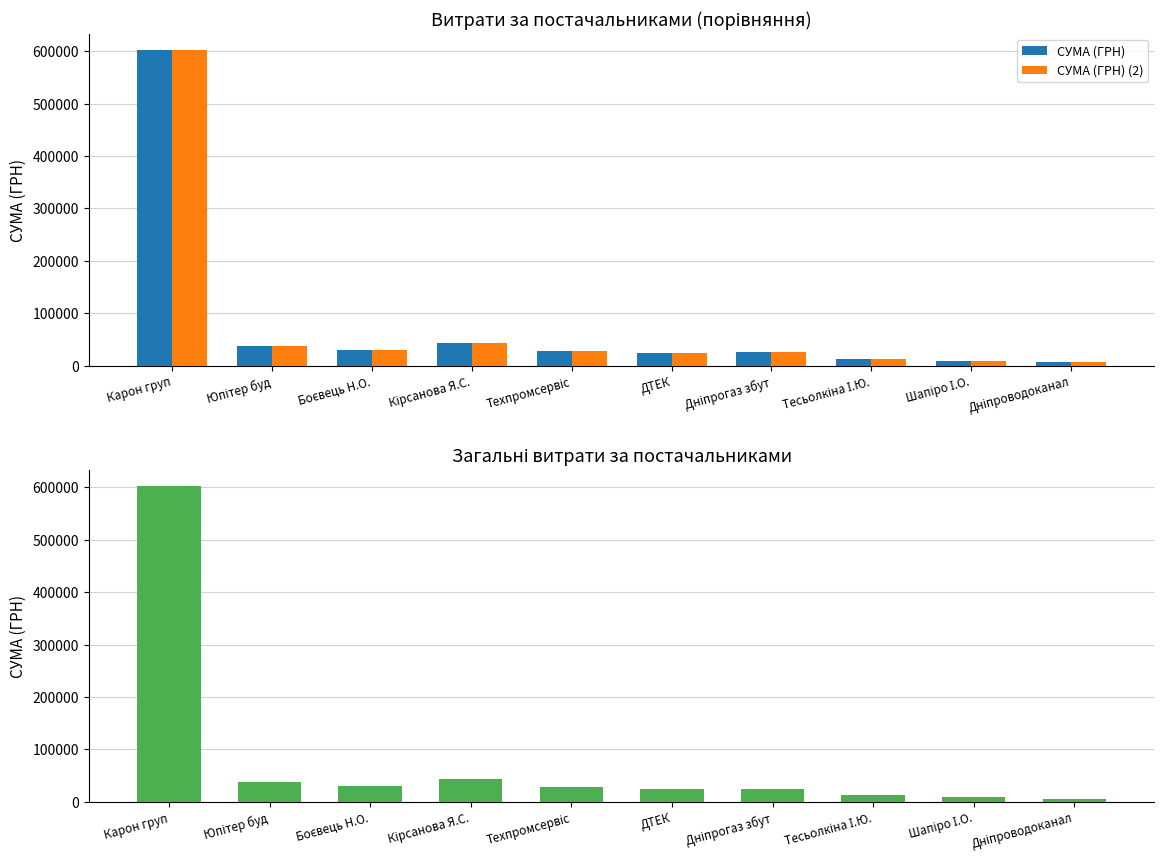

Between Дніпрогаз збут and Дніпроводоканал, which is larger?

Дніпрогаз збут